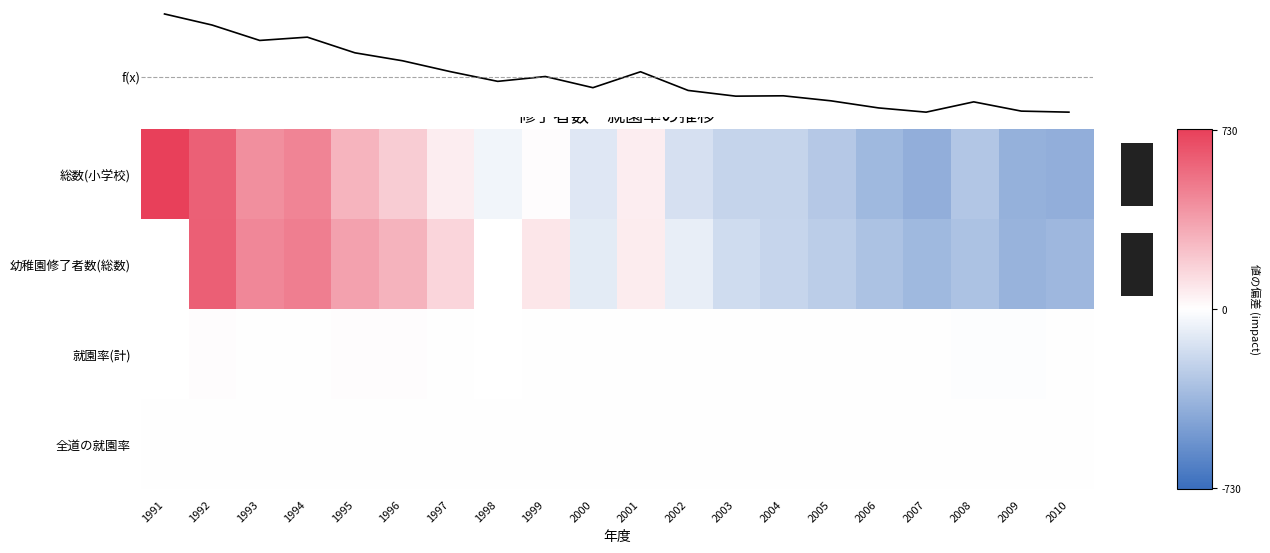

What value does the 総数(小学校) series have at 2006?

-353.0